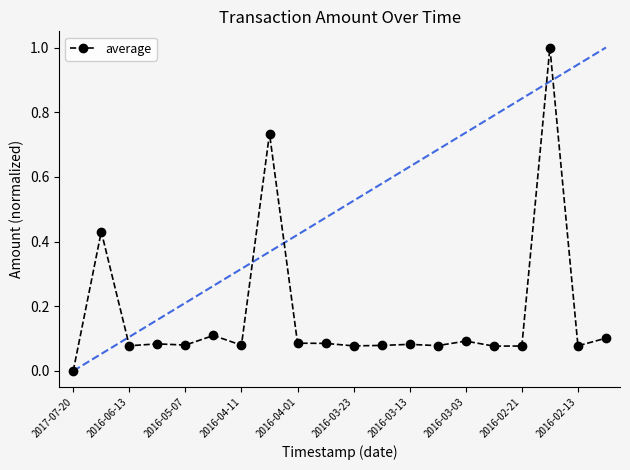

What is the difference between the maximum and second lowest values?

0.9